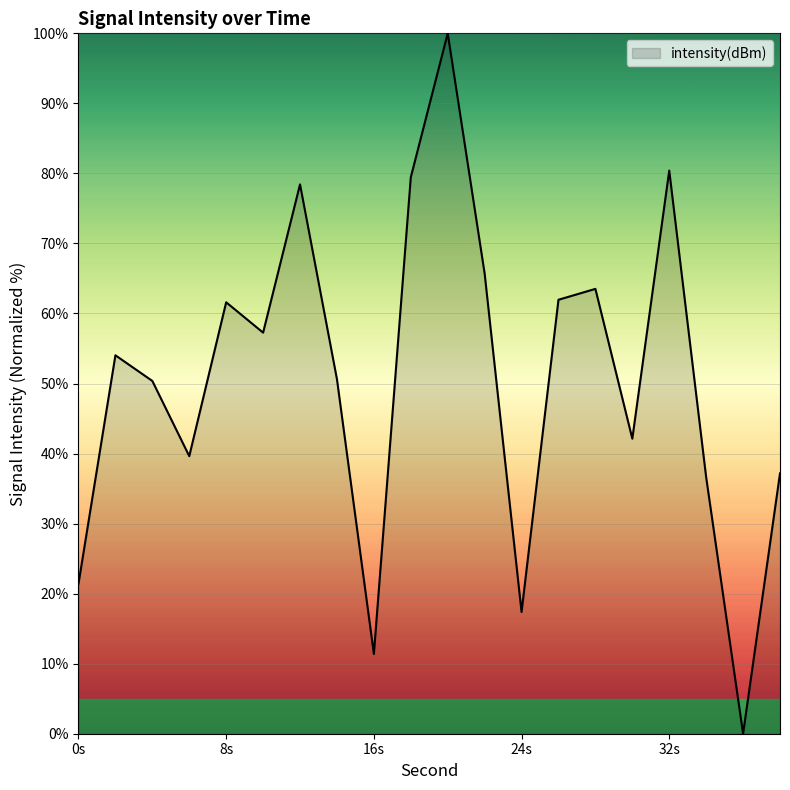

What is the difference between the maximum and second lowest values?

88.6